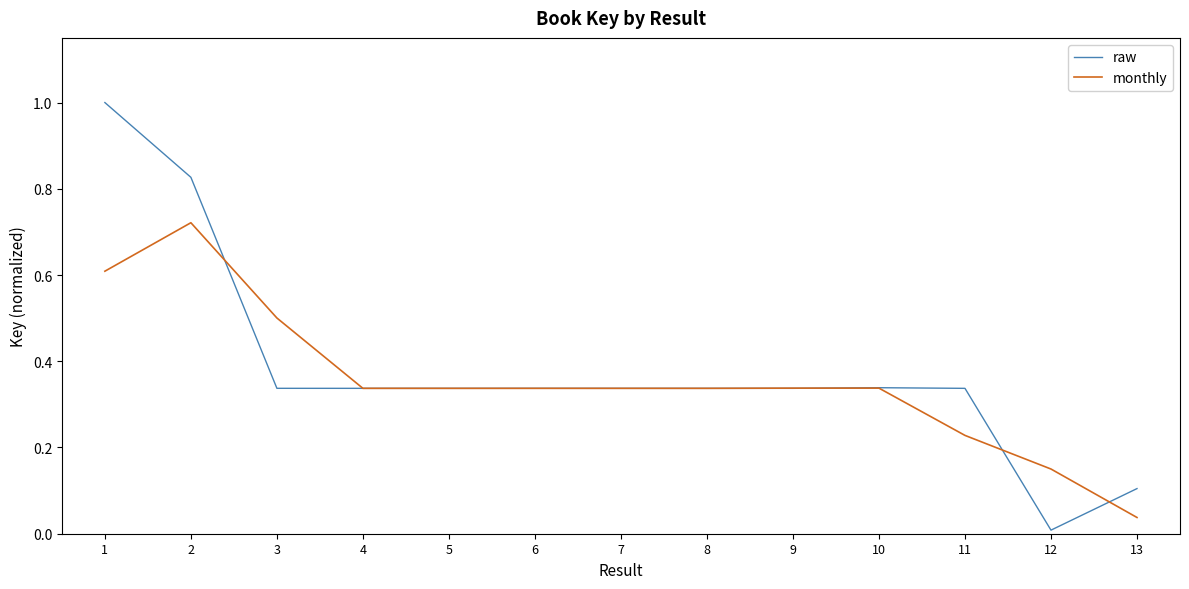

The value of raw at 13 is 0.0. True or false?

False